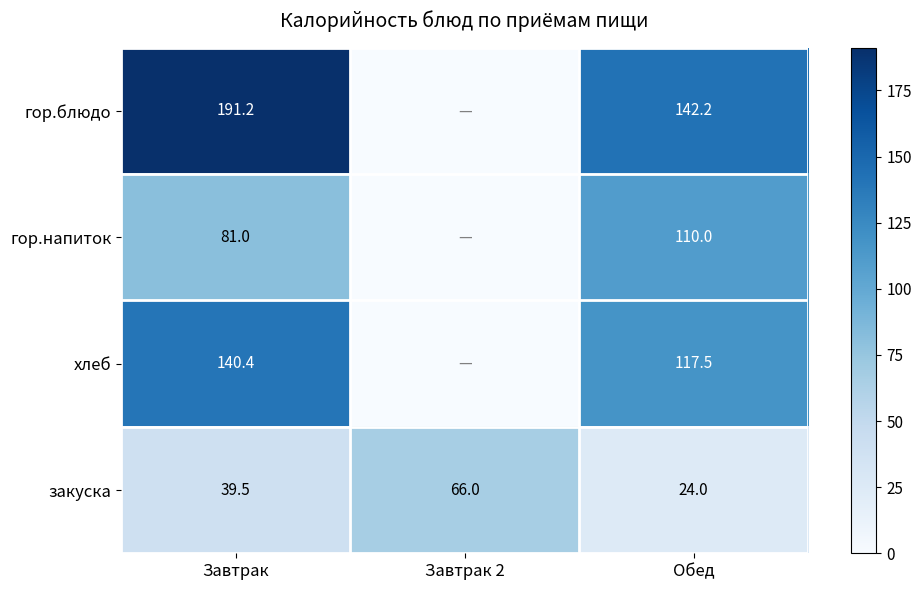

What is the average value of the закуска series?

43.2